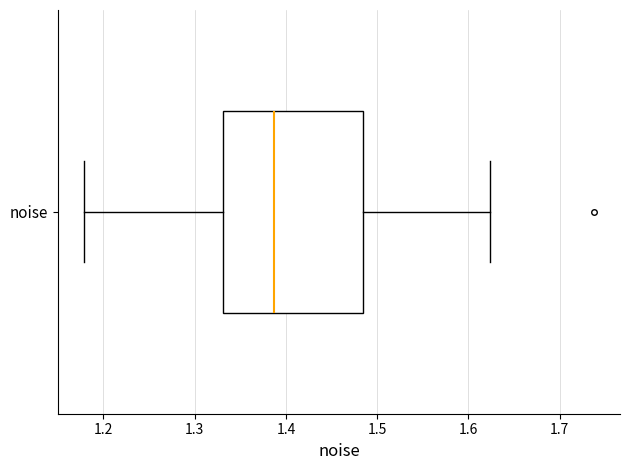

Transcribe this box plot: give where the median line is, the range the box spans, and where the two whiskers end, as read against the x-axis. The values are not printed on the chart, so give them approximately, as read against the axis.

median 1.39, box 1.33 to 1.48, whiskers 1.18 to 1.62